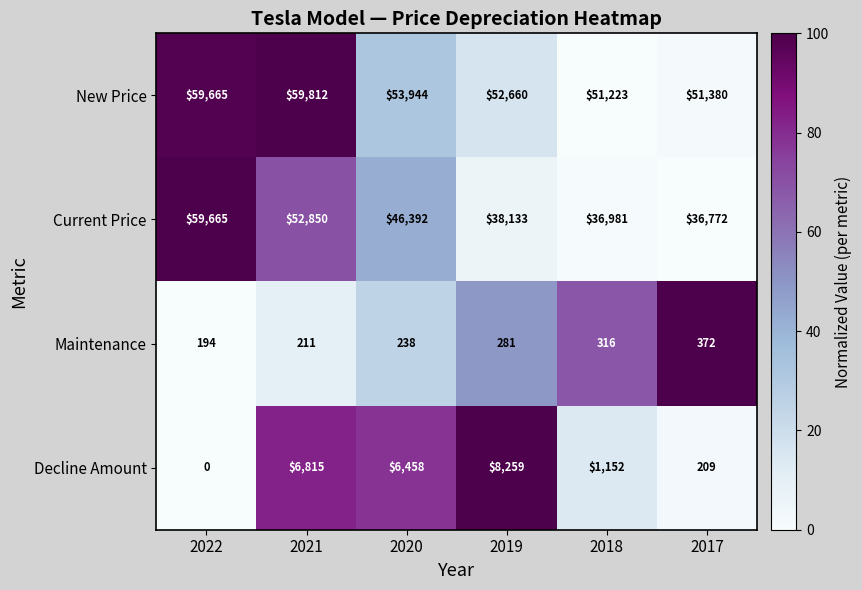

At which label does Decline Amount first exceed 6458?

2021